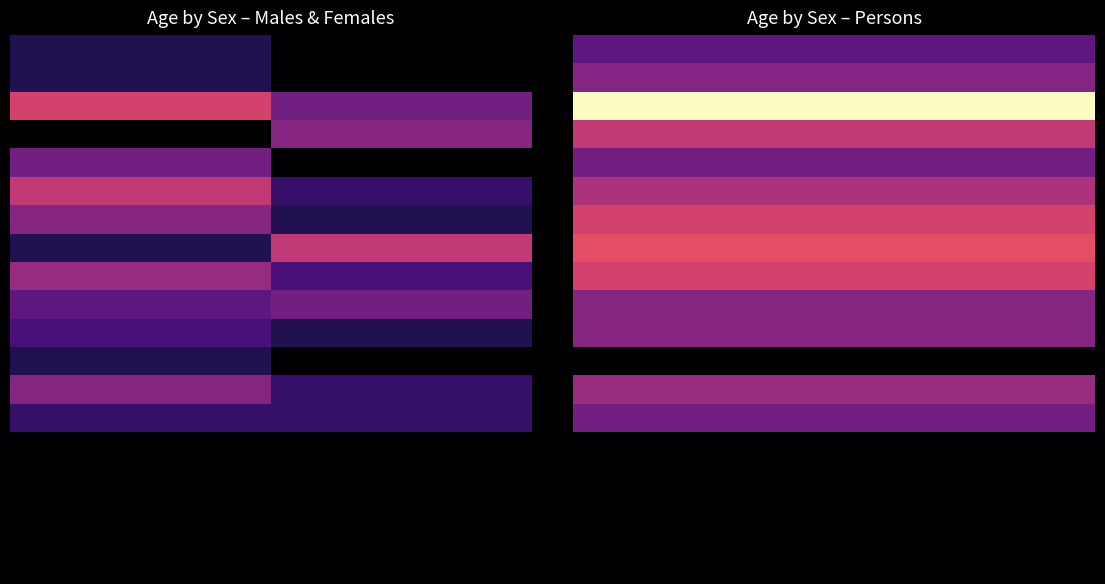

What is the maximum value shown in the chart?

21